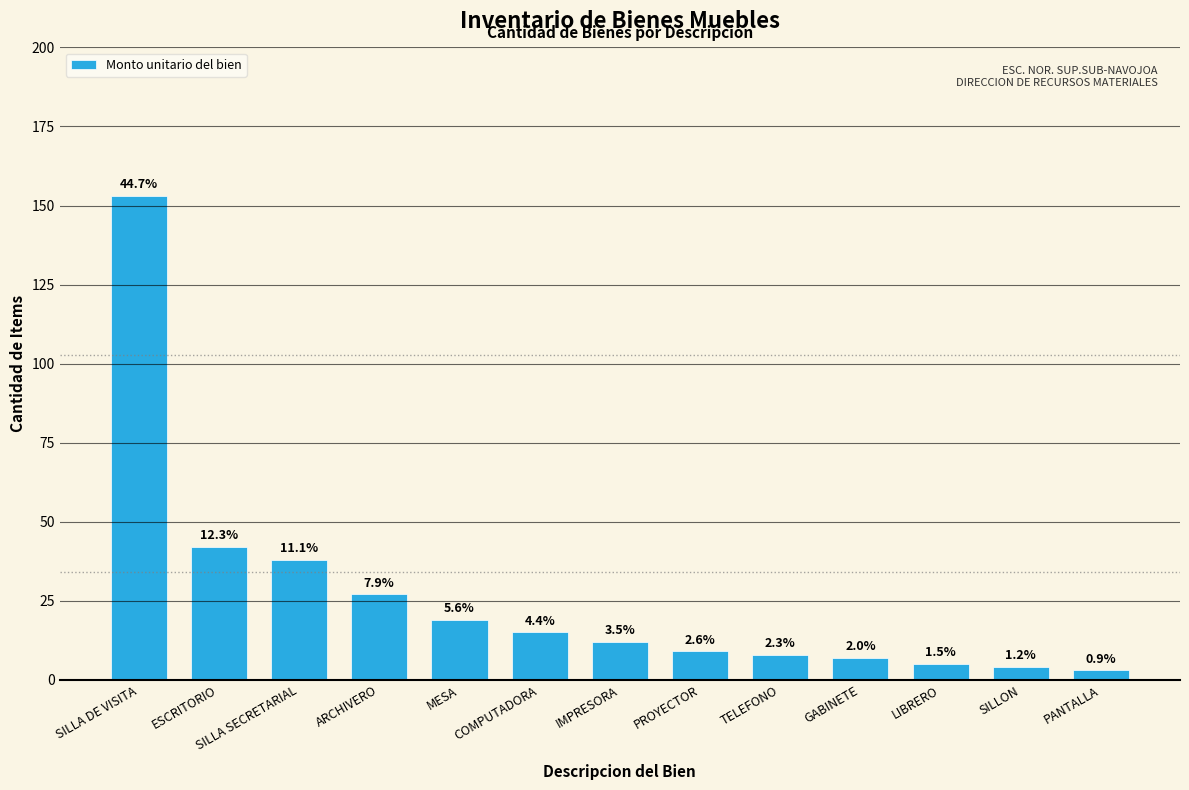

What is the label of the 3rd bar from the right?

LIBRERO